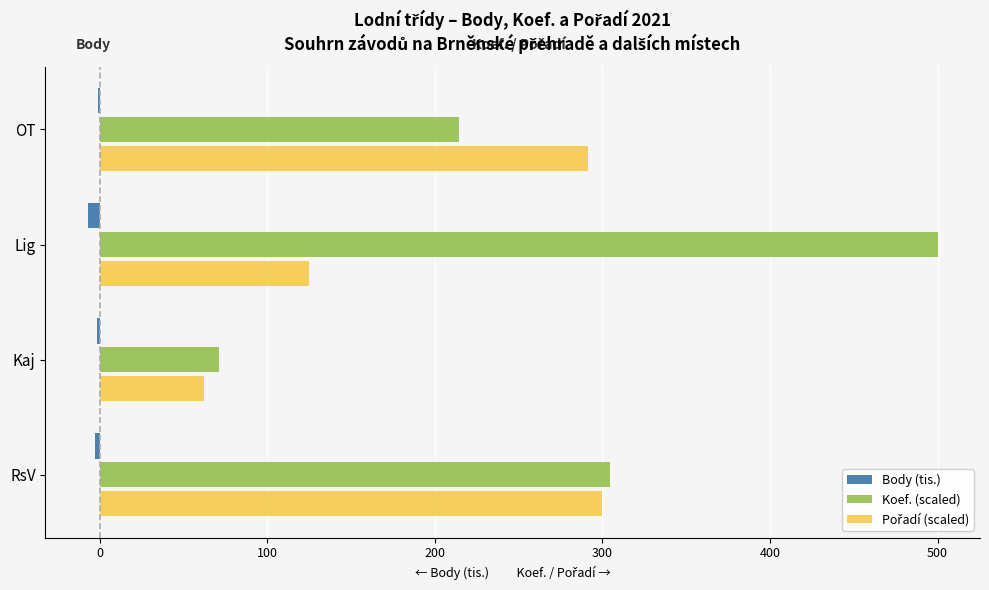

What is the maximum value shown in the chart?

500.0